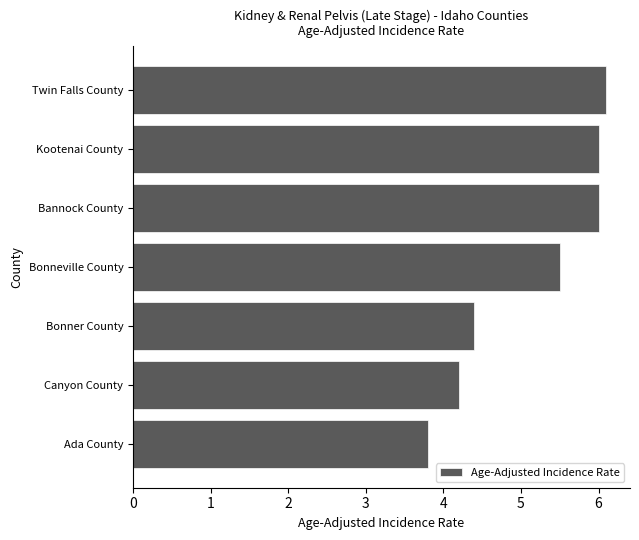

Which has a higher value, Kootenai County or Bonner County?

Kootenai County